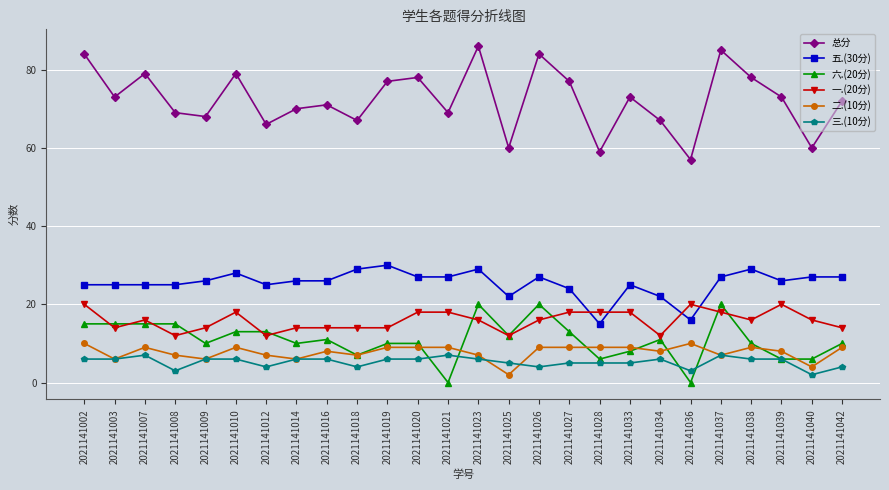

True or false: 二.(10分) has a value of 9 at 2021141007.

True